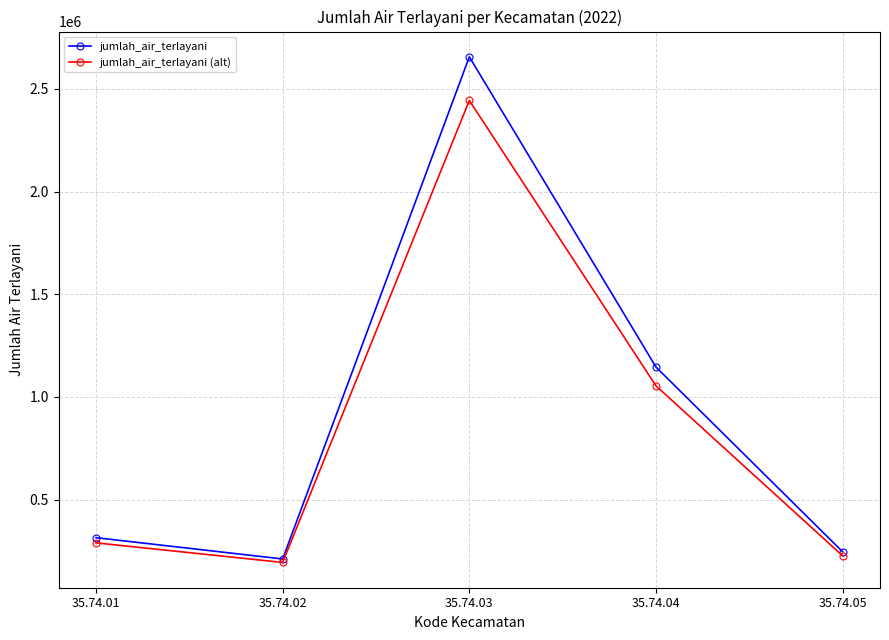

Count the number of categories in the chart.

5